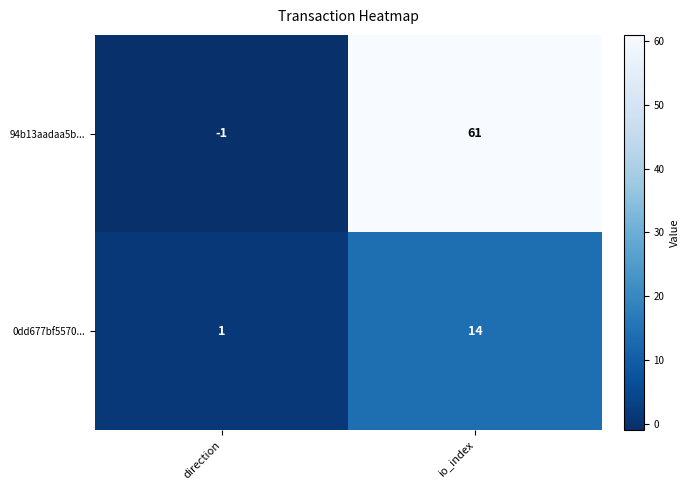

List the series in order of their overall mean, lowest first.

0dd677bf5570..., 94b13aadaa5b...